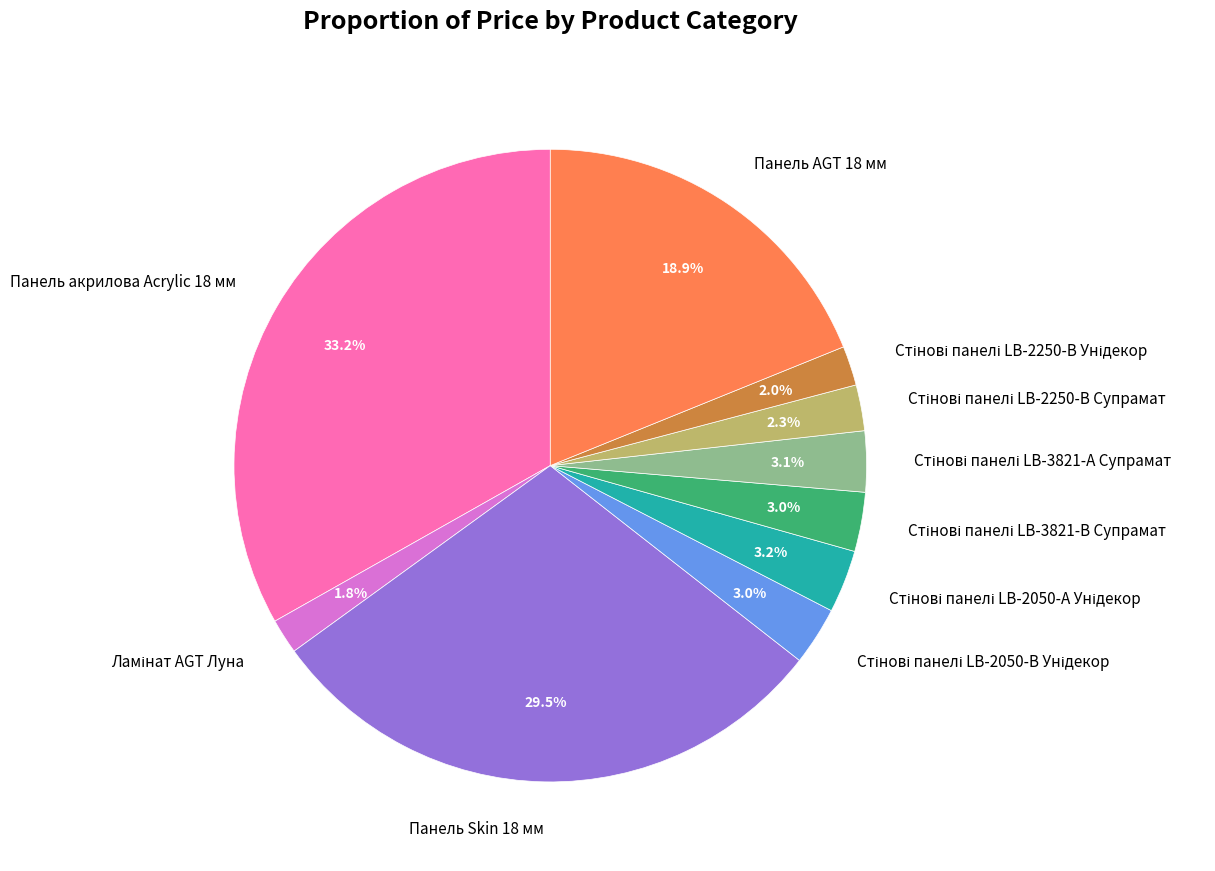

Is there any slice that represents more than half of the pie?

No